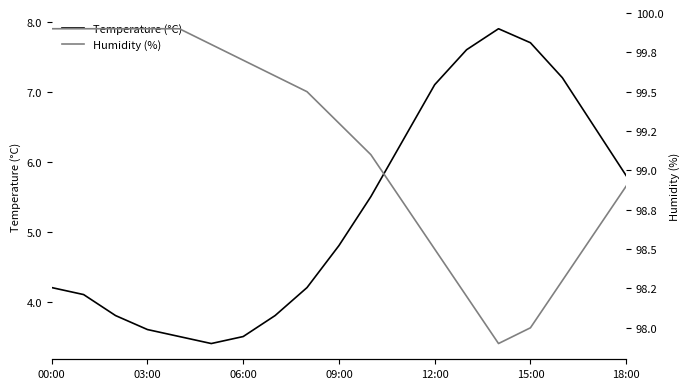

Where is Temperature (°C) nearest to the value 5?

09:00